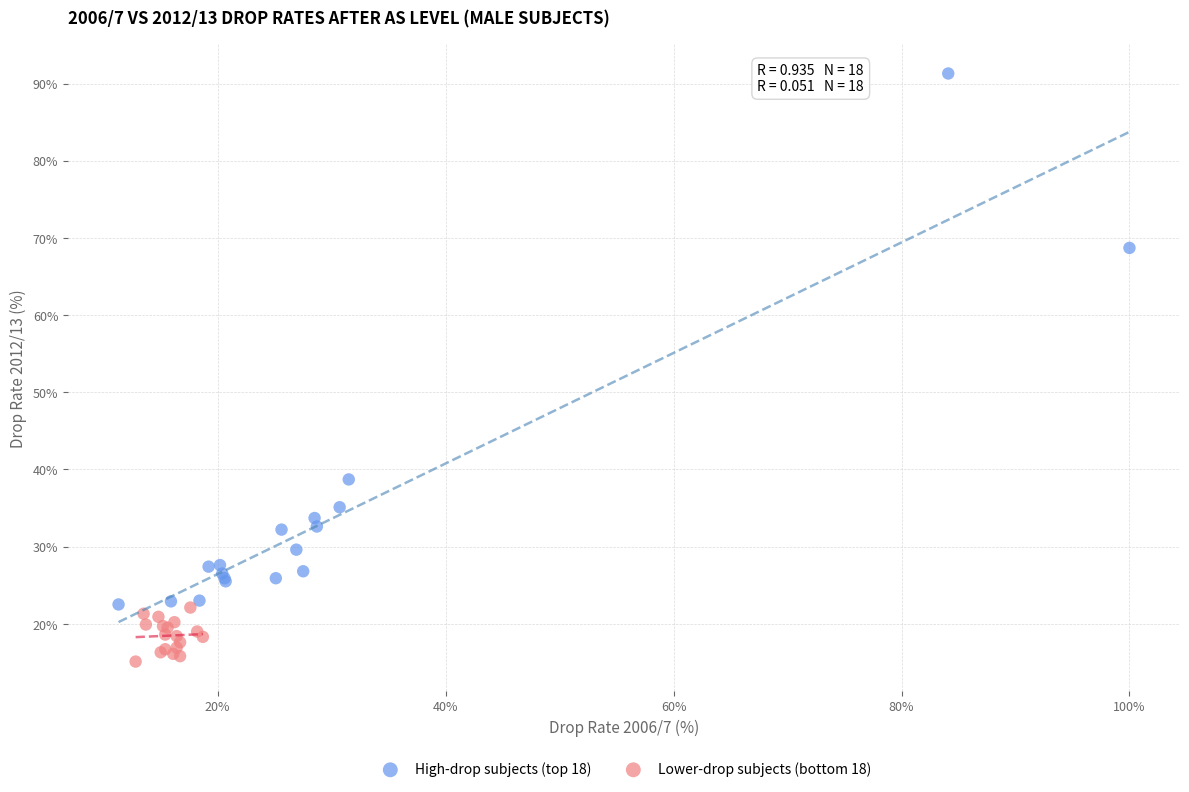

Which series reaches the minimum Y coordinate?

Lower-drop subjects (bottom 18)